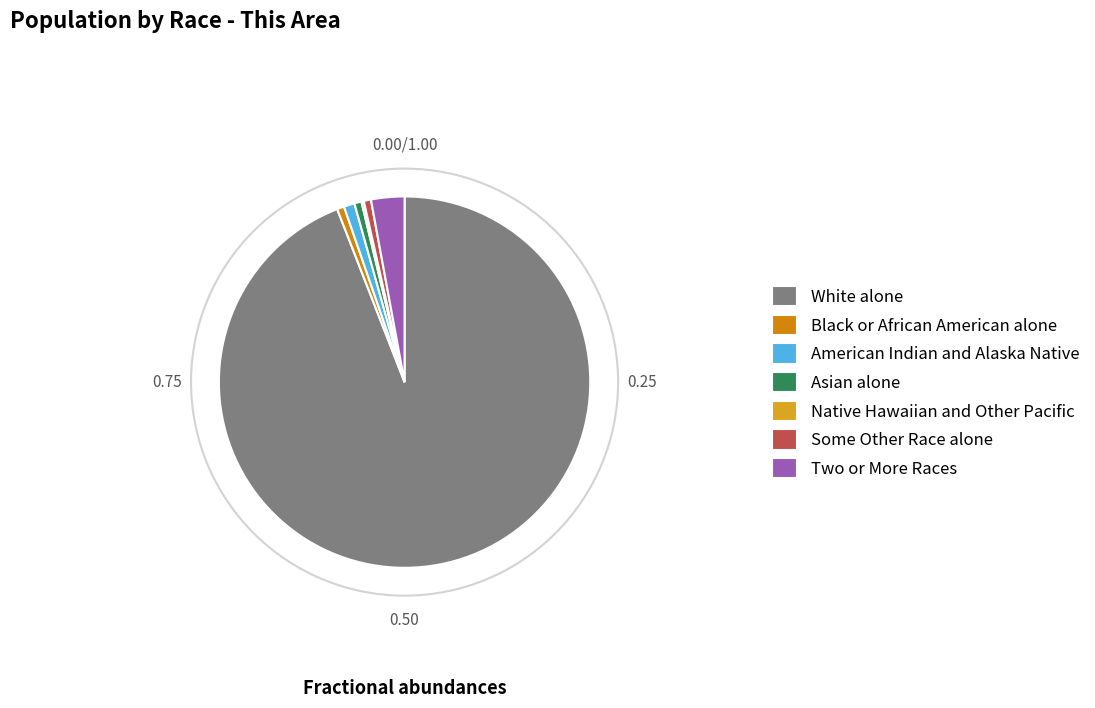

Is there a majority slice in this chart?

Yes